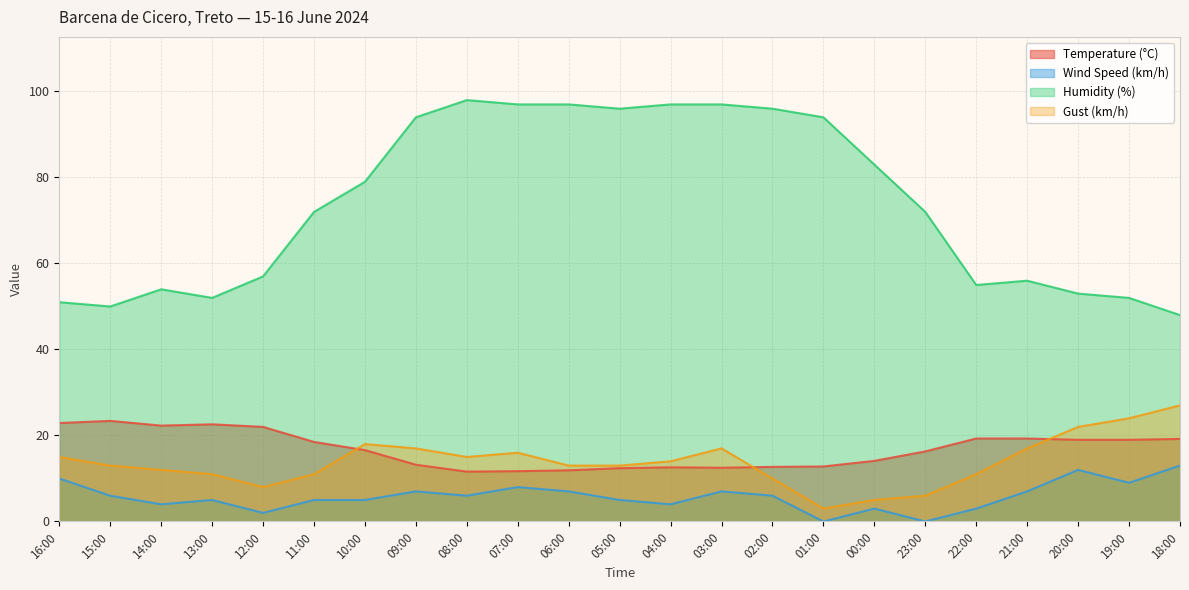

What is the label of the 21st point from the right?

14:00